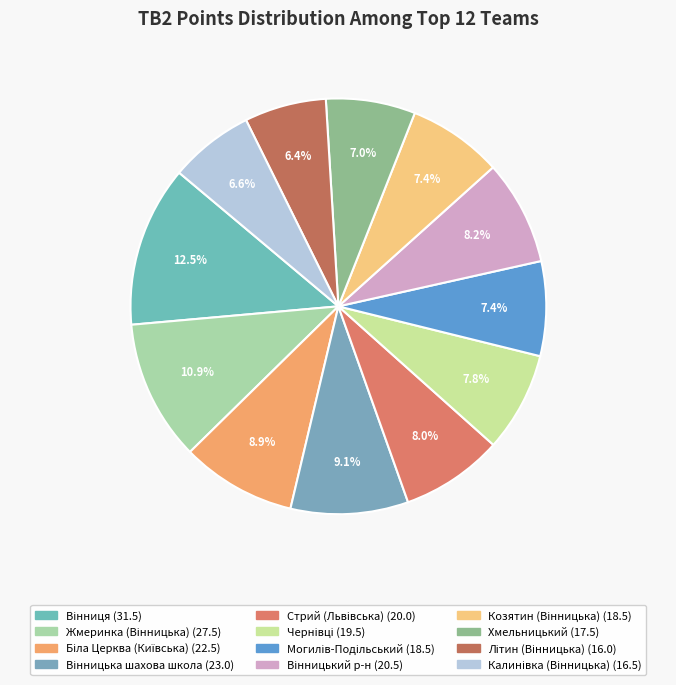

What is the change in value from Чернівці to Літин (Вінницька)?

-3.5